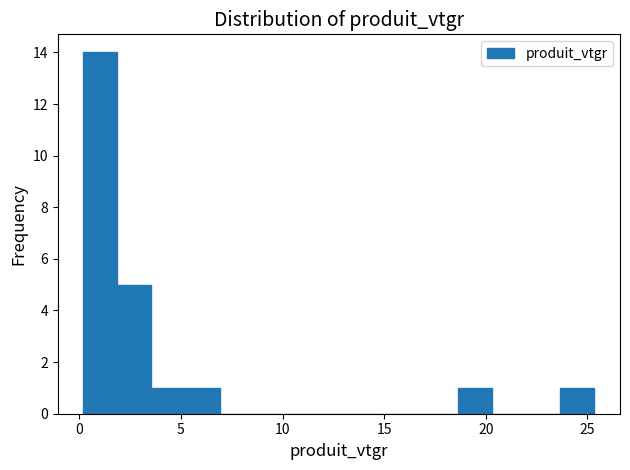

Around what value on the x-axis is the tallest bar? Give the approximate position of its centre, as read against the axis.

1.0